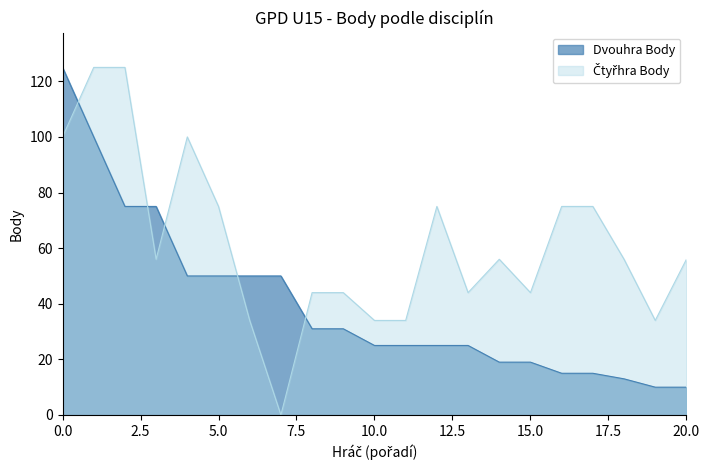

What are all the series names shown in the legend?

Dvouhra Body, Čtyřhra Body